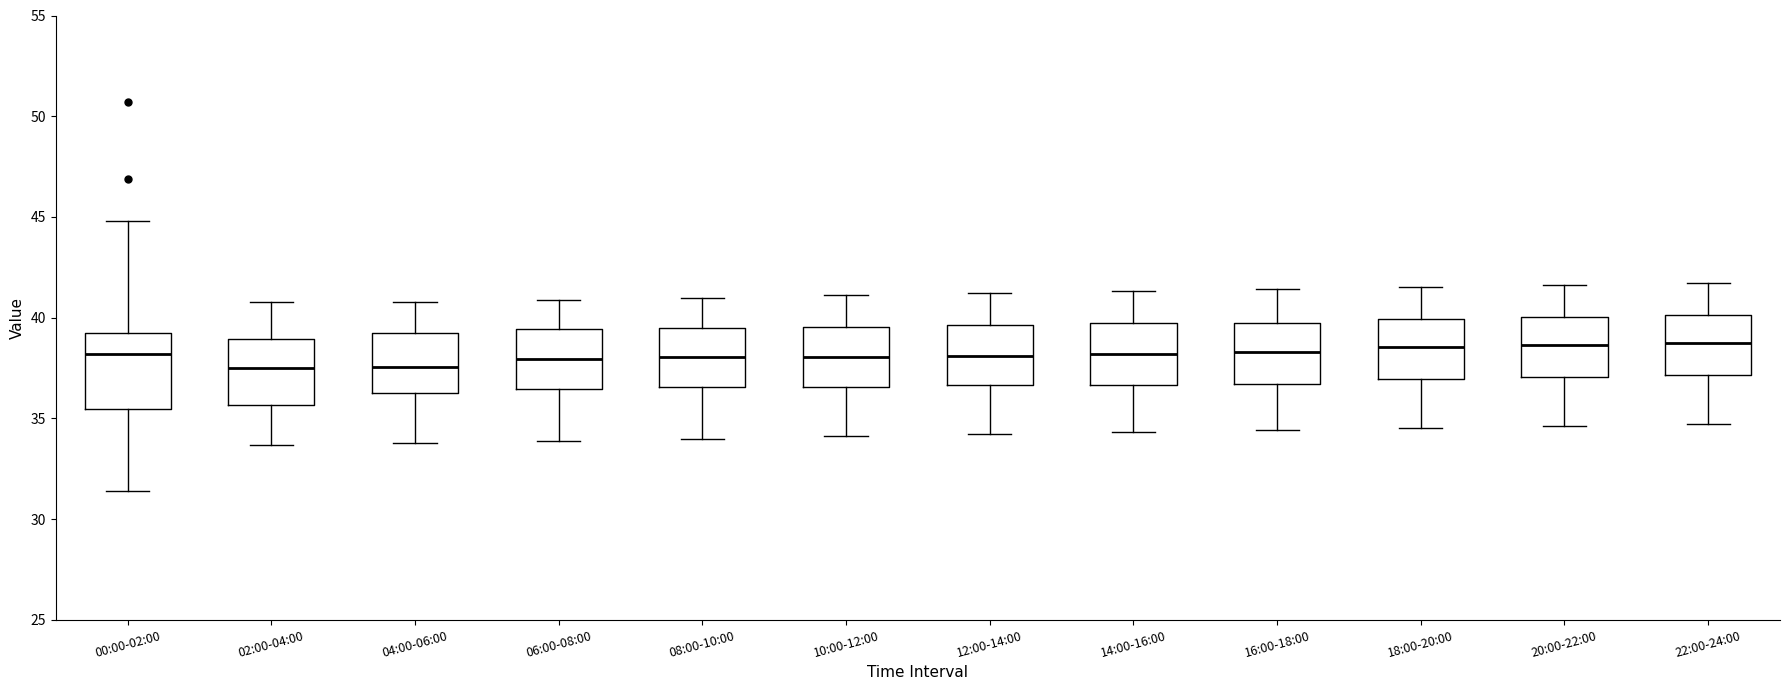

Reading left to right, transcribe this box plot: for each box, give where its median line is, the range the box spans, and where its two whiskers end, as read against the y-axis. The values are not printed on the chart, so give them approximately, as read against the axis.

00:00-02:00: median 38.0, box 35.5 to 39.5, whiskers 31.5 to 45.0
02:00-04:00: median 37.5, box 35.5 to 39.0, whiskers 33.5 to 41.0
04:00-06:00: median 37.5, box 36.5 to 39.0, whiskers 34.0 to 41.0
06:00-08:00: median 38.0, box 36.5 to 39.5, whiskers 34.0 to 41.0
08:00-10:00: median 38.0, box 36.5 to 39.5, whiskers 34.0 to 41.0
10:00-12:00: median 38.0, box 36.5 to 39.5, whiskers 34.0 to 41.0
12:00-14:00: median 38.0, box 36.5 to 39.5, whiskers 34.0 to 41.0
14:00-16:00: median 38.0, box 36.5 to 39.5, whiskers 34.5 to 41.5
16:00-18:00: median 38.5, box 36.5 to 39.5, whiskers 34.5 to 41.5
18:00-20:00: median 38.5, box 37.0 to 40.0, whiskers 34.5 to 41.5
20:00-22:00: median 38.5, box 37.0 to 40.0, whiskers 34.5 to 41.5
22:00-24:00: median 39.0, box 37.0 to 40.0, whiskers 34.5 to 41.5